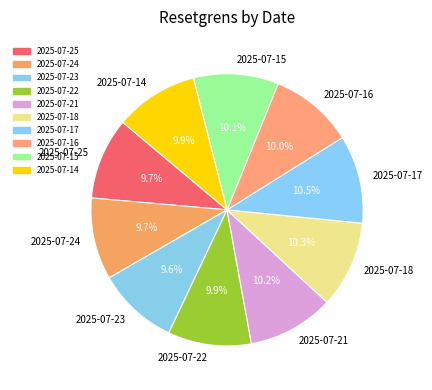

To the nearest percent, what portion does 2025-07-23 represent?

10%